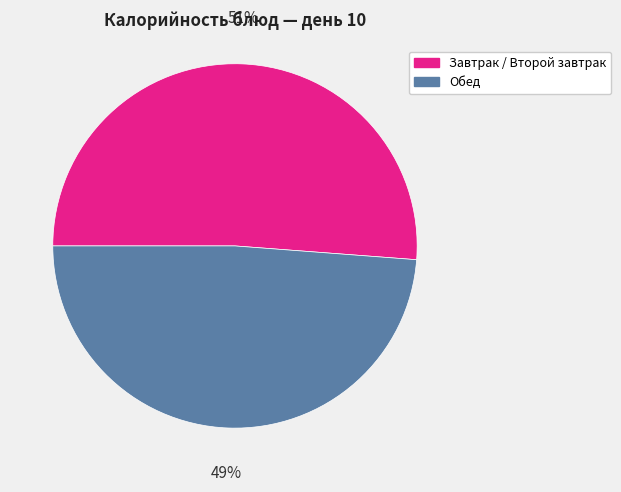

How many slices are in this pie chart?

2